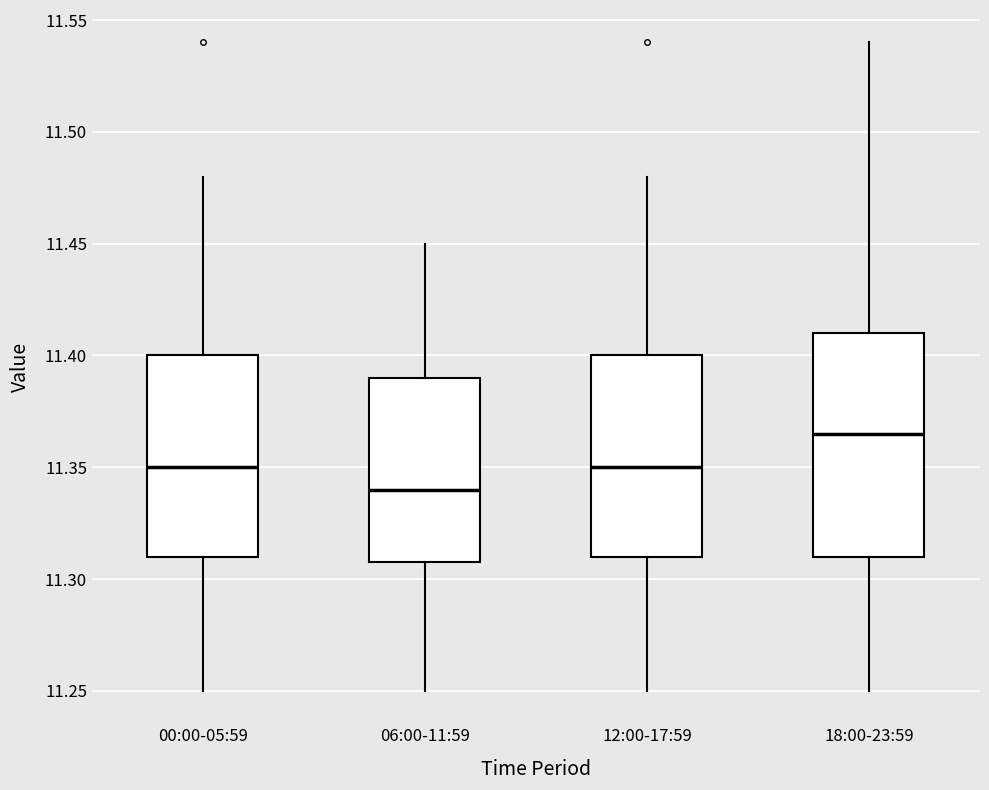

Where is the lower edge of the box for 18:00-23:59 on the y-axis? The values are not printed on the chart, so give them approximately, as read against the axis.

11.310